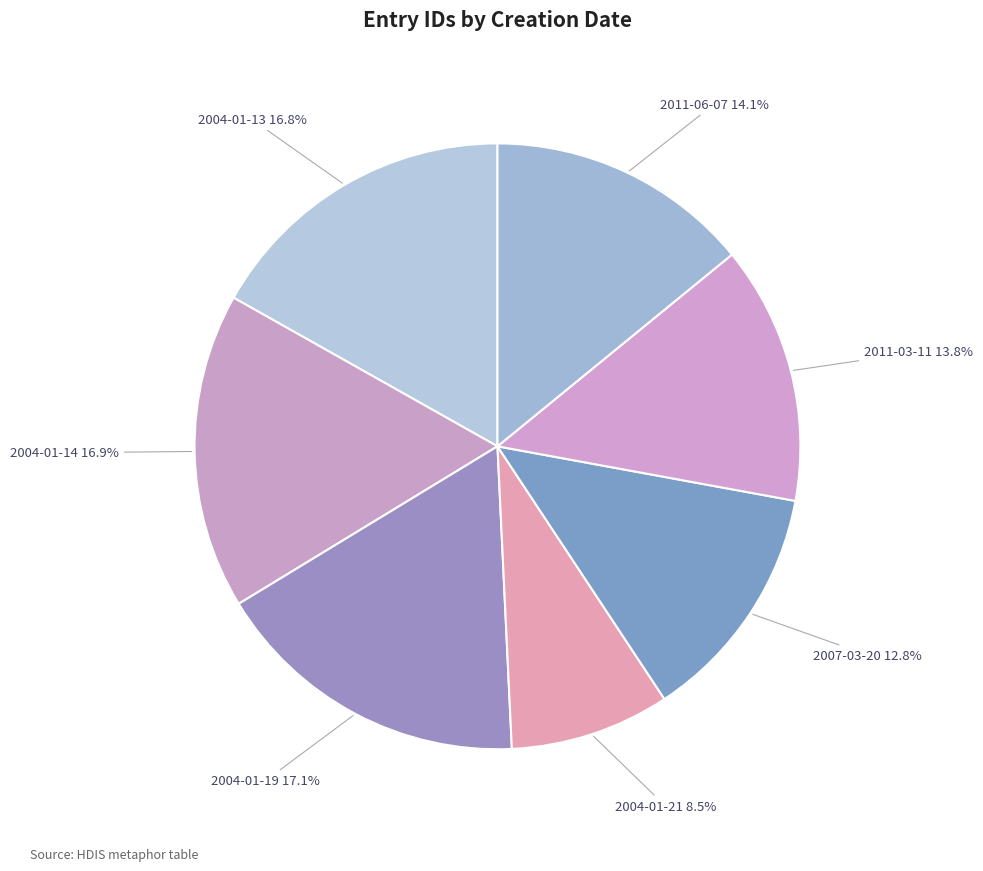

Is there any slice that represents more than half of the pie?

No